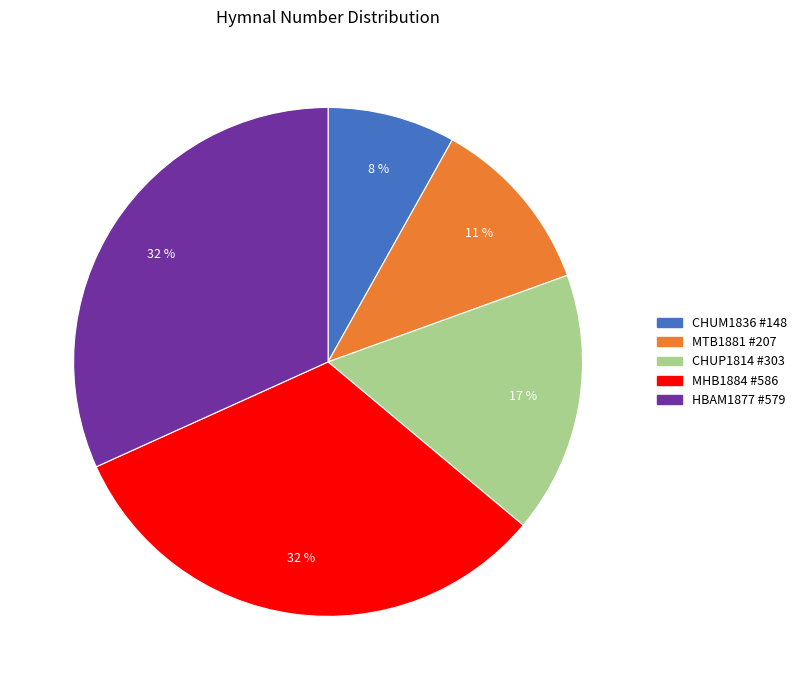

To the nearest percent, what is the average slice percentage?

20%